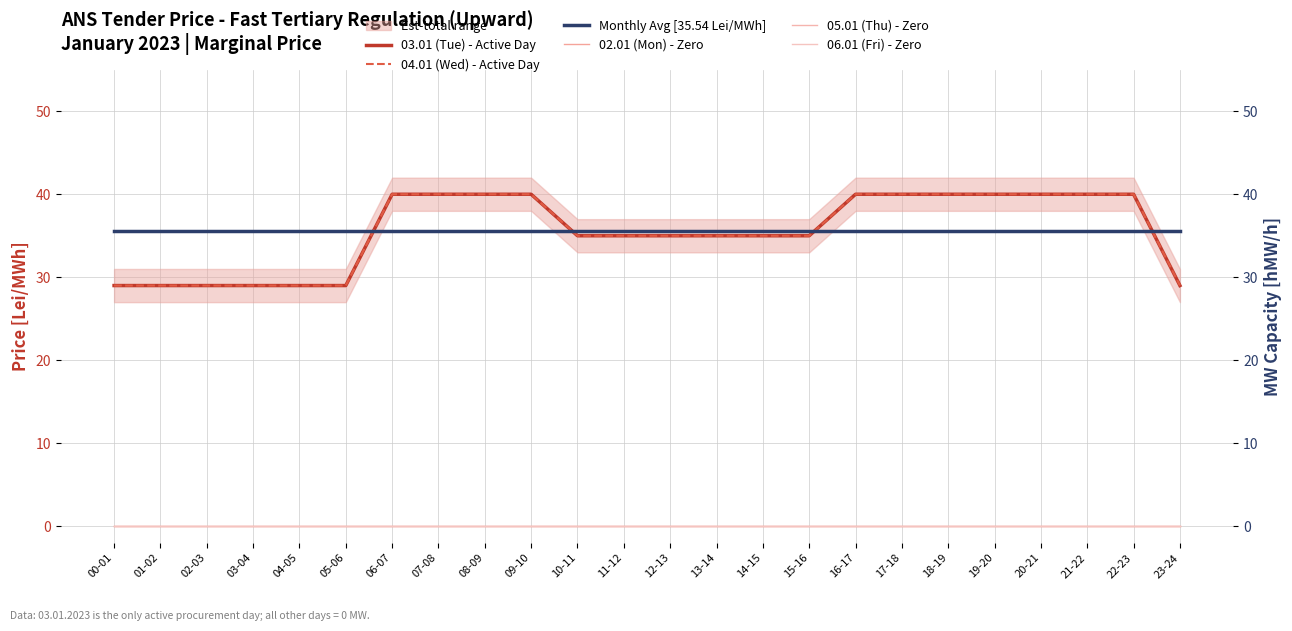

Which category has the highest value across all series?

06-07